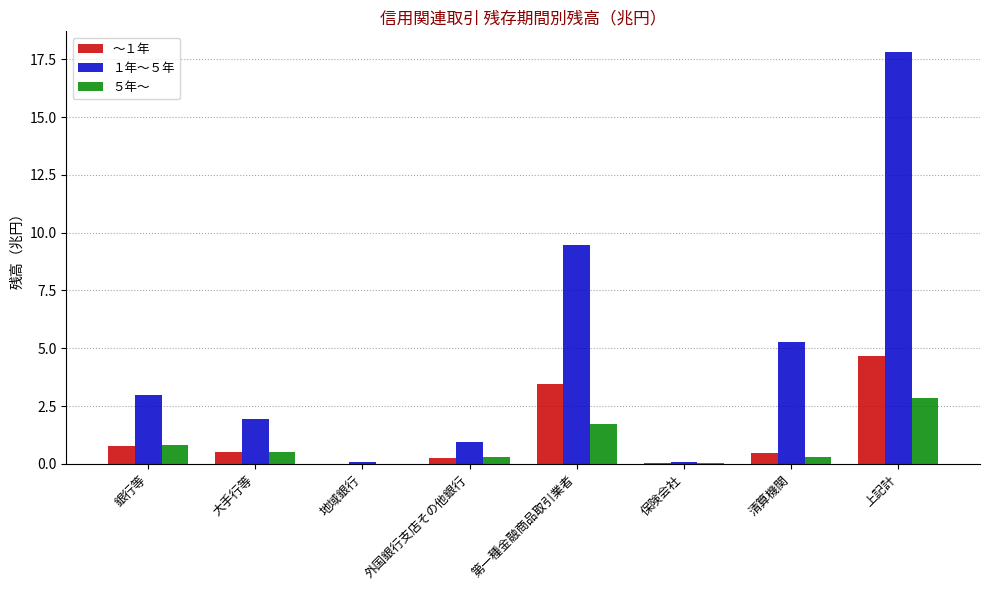

Which series has the largest total across all categories?

１年～５年